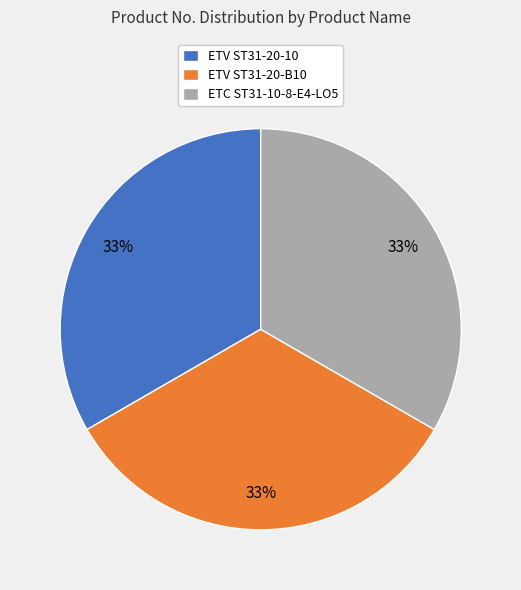

Is it true that ETV ST31-20-10 is 44% of the pie?

False